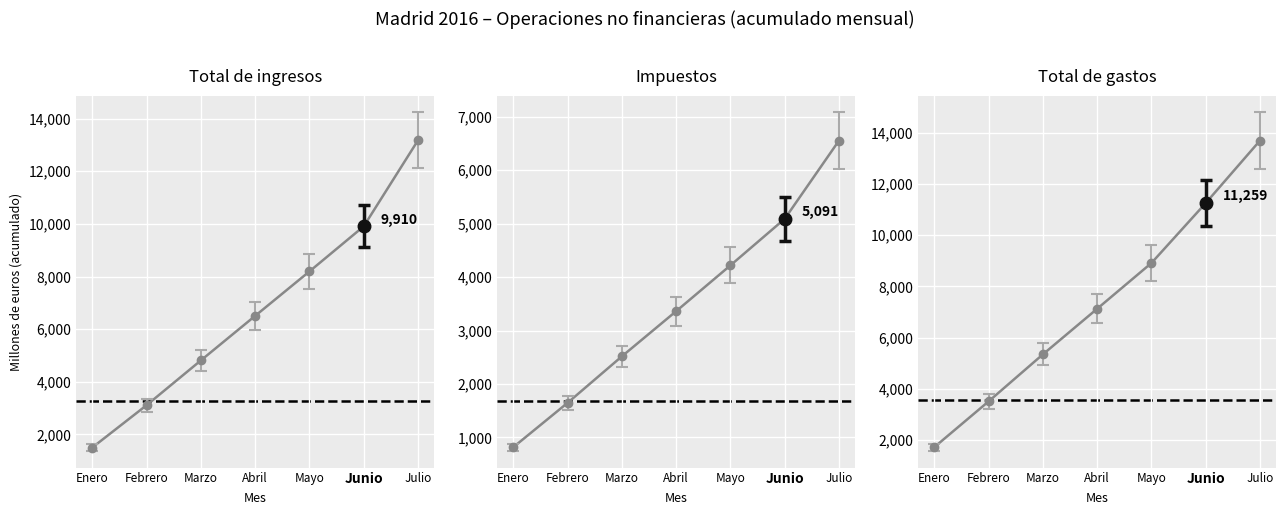

The Total de gastos series shows 2482 at Abril. True or false?

False